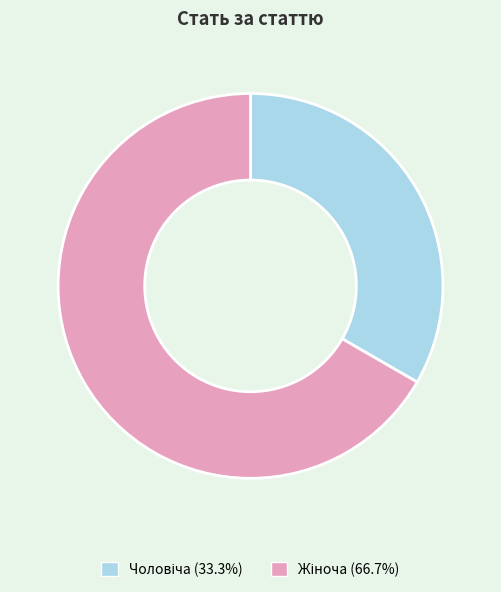

Is there any slice that represents more than half of the pie?

Yes